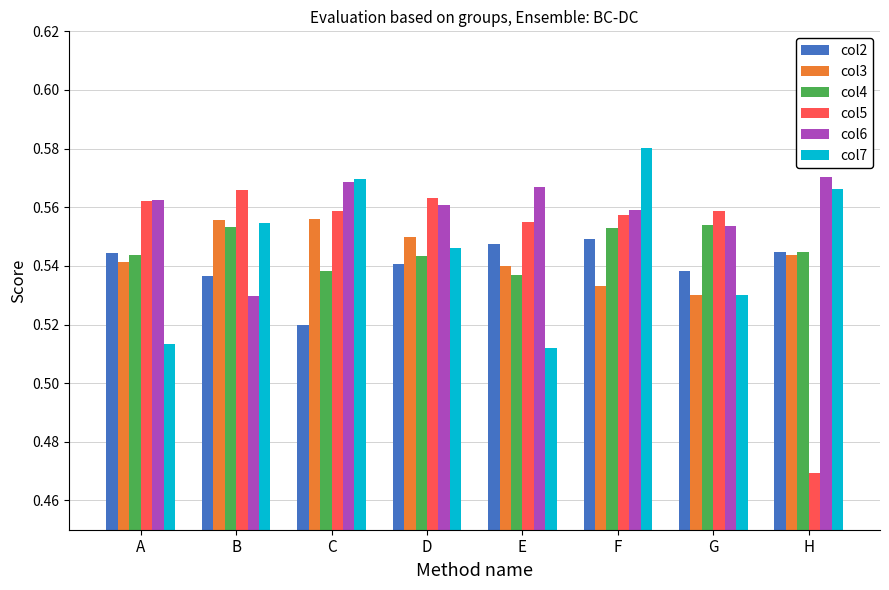

Which series changed the most between B and E?

col7